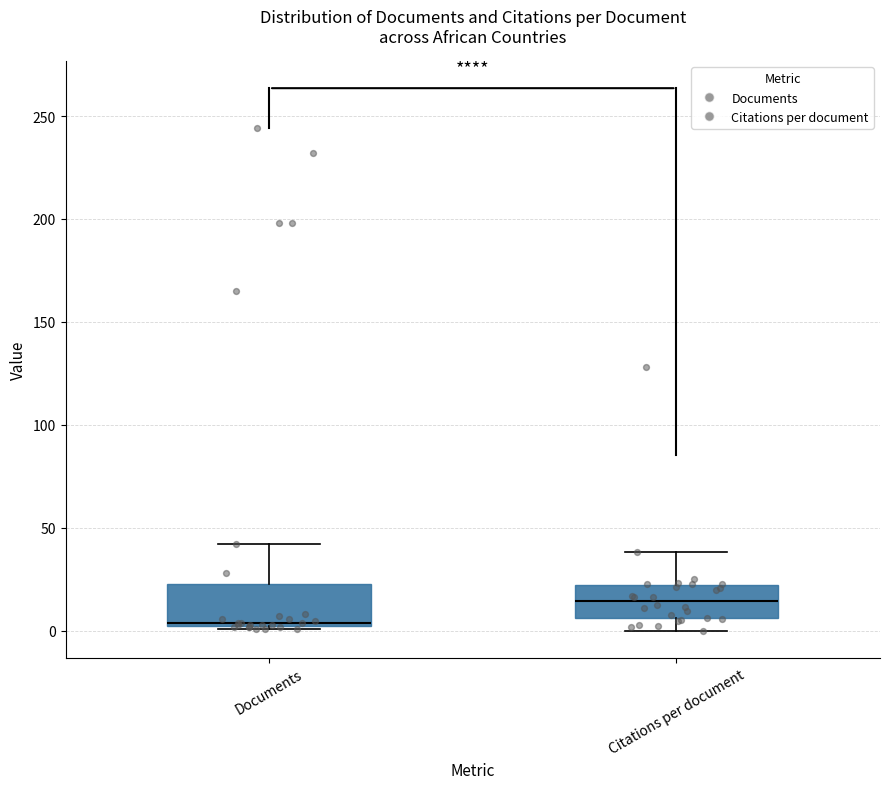

Which box has the highest median line?

Citations per document